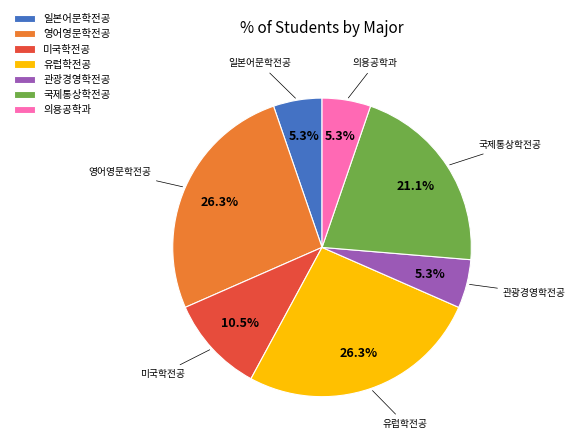

To the nearest percent, what is the average slice percentage?

14%